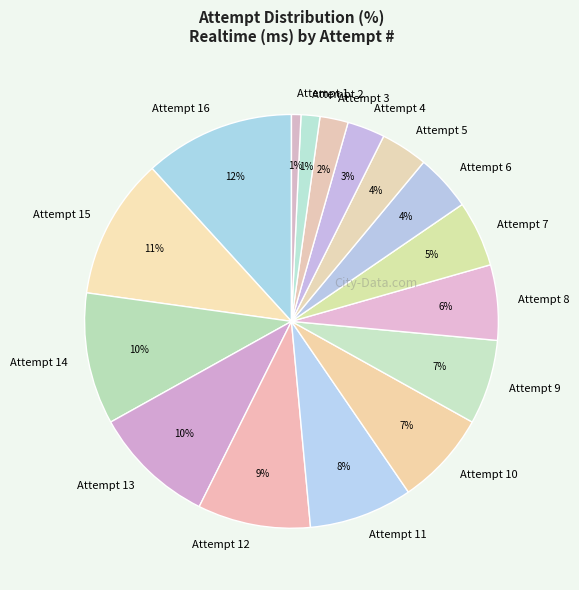

To the nearest percent, what is the combined percentage of Attempt 5 and Attempt 11?

12%